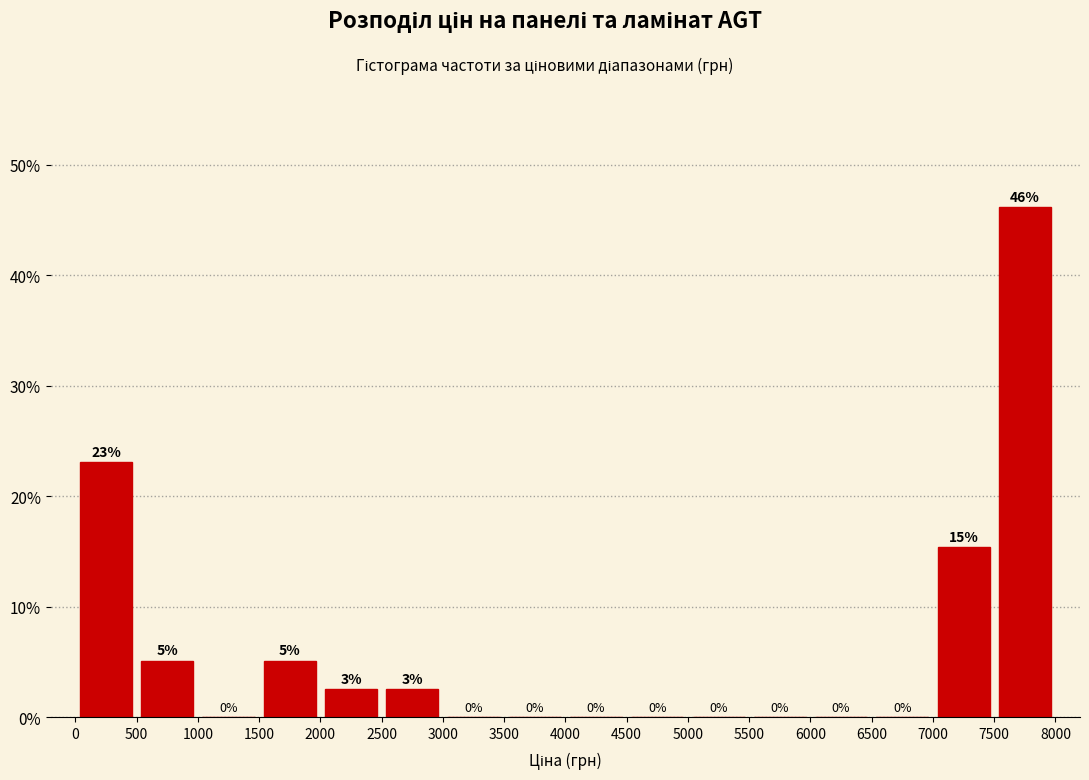

Over which range of the x-axis is the bar tallest?

7500 to 8000